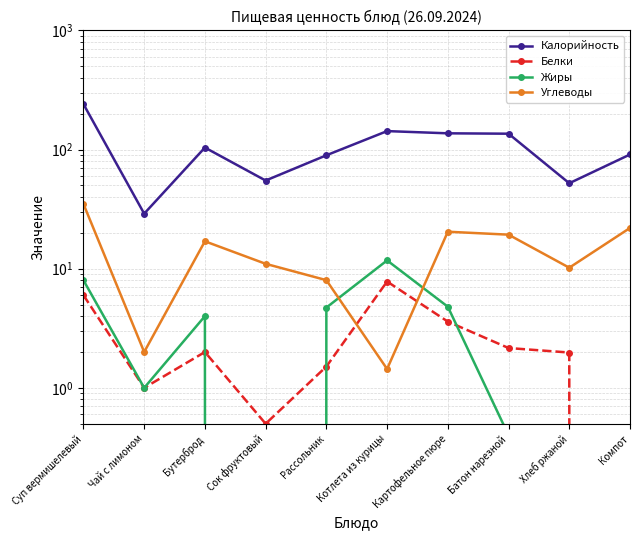

True or false: Белки has more than 2 points higher than both neighbors.

False